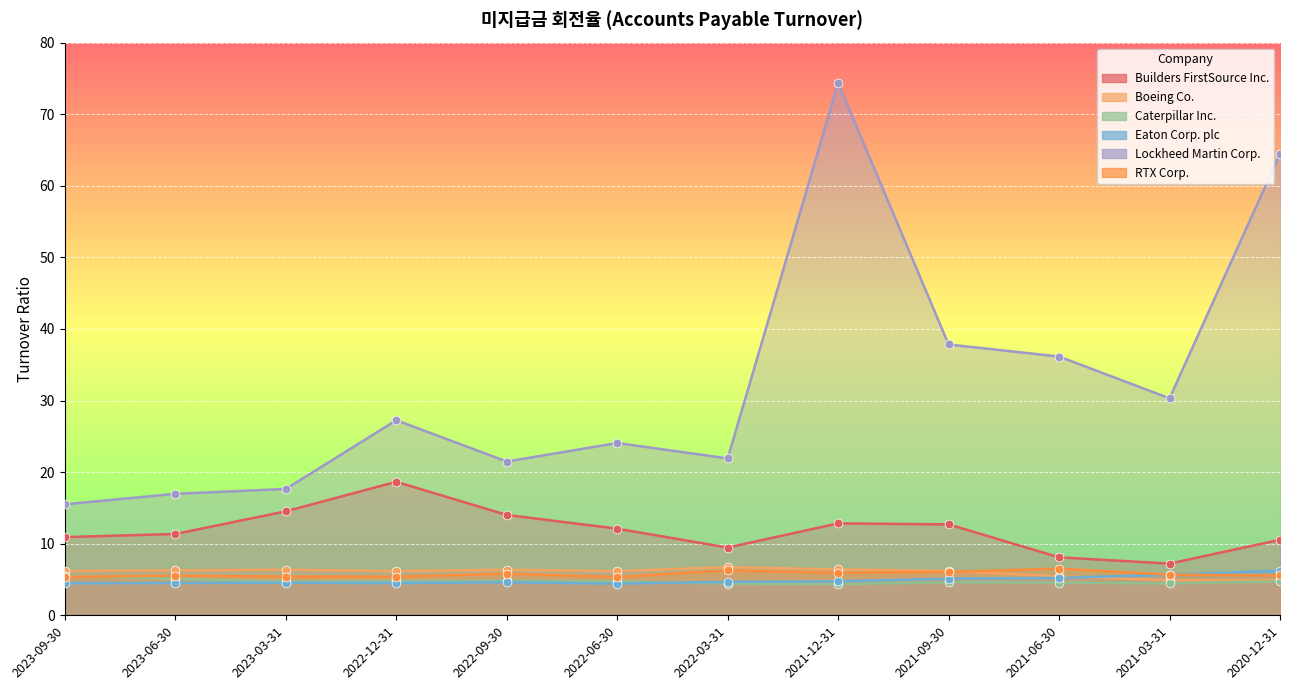

At which category is the sum across all series the highest?

2021-12-31